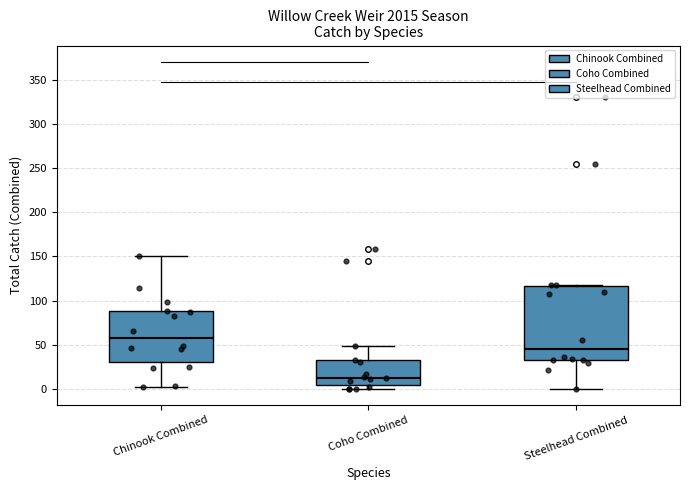

Where does the upper whisker of the box for Chinook Combined end on the y-axis? The values are not printed on the chart, so give them approximately, as read against the axis.

150